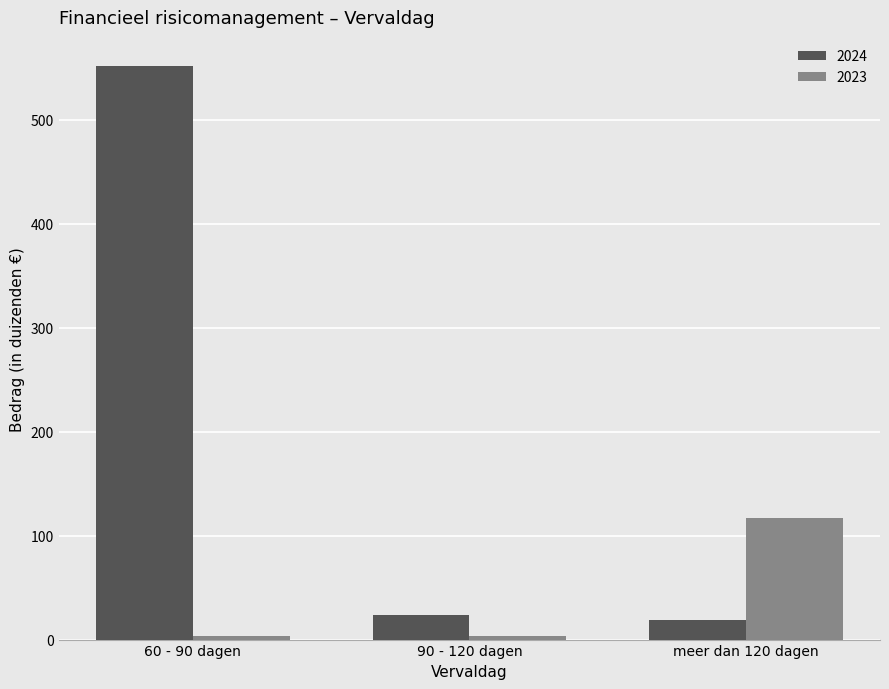

Is it true that 2023 equals 82 at meer dan 120 dagen?

False